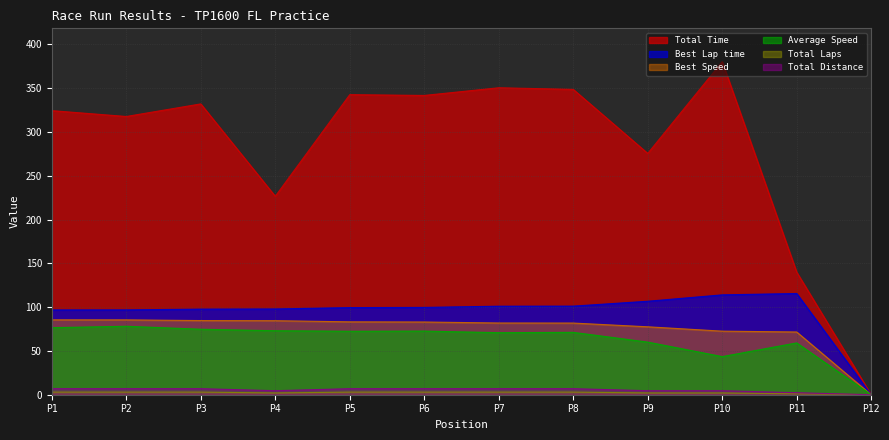

Is it true that Total Time equals 139.9 at P11?

True